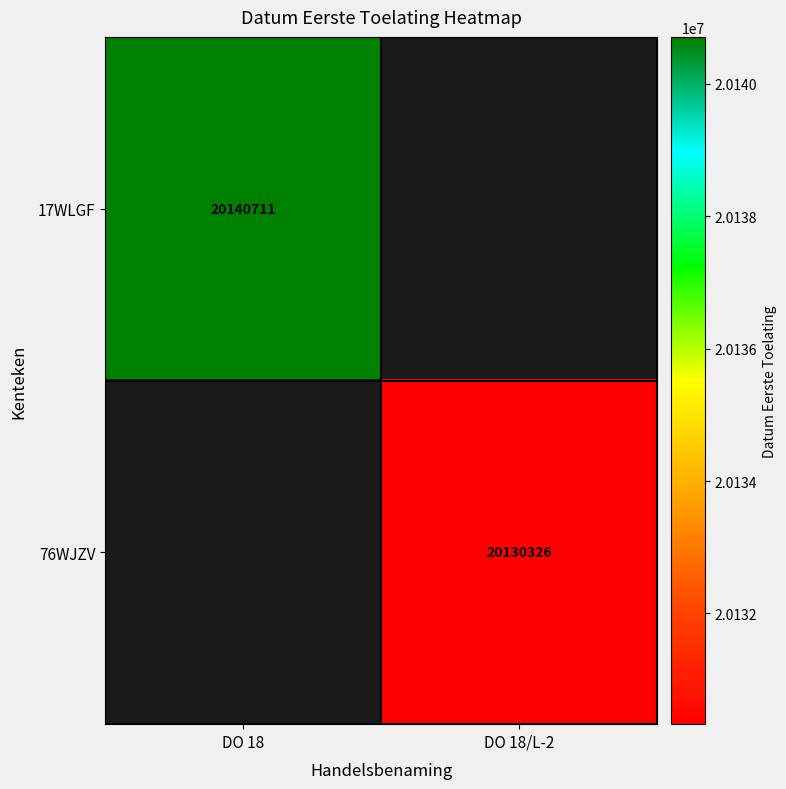

The 17WLGF series shows 20140711 at DO 18. True or false?

True